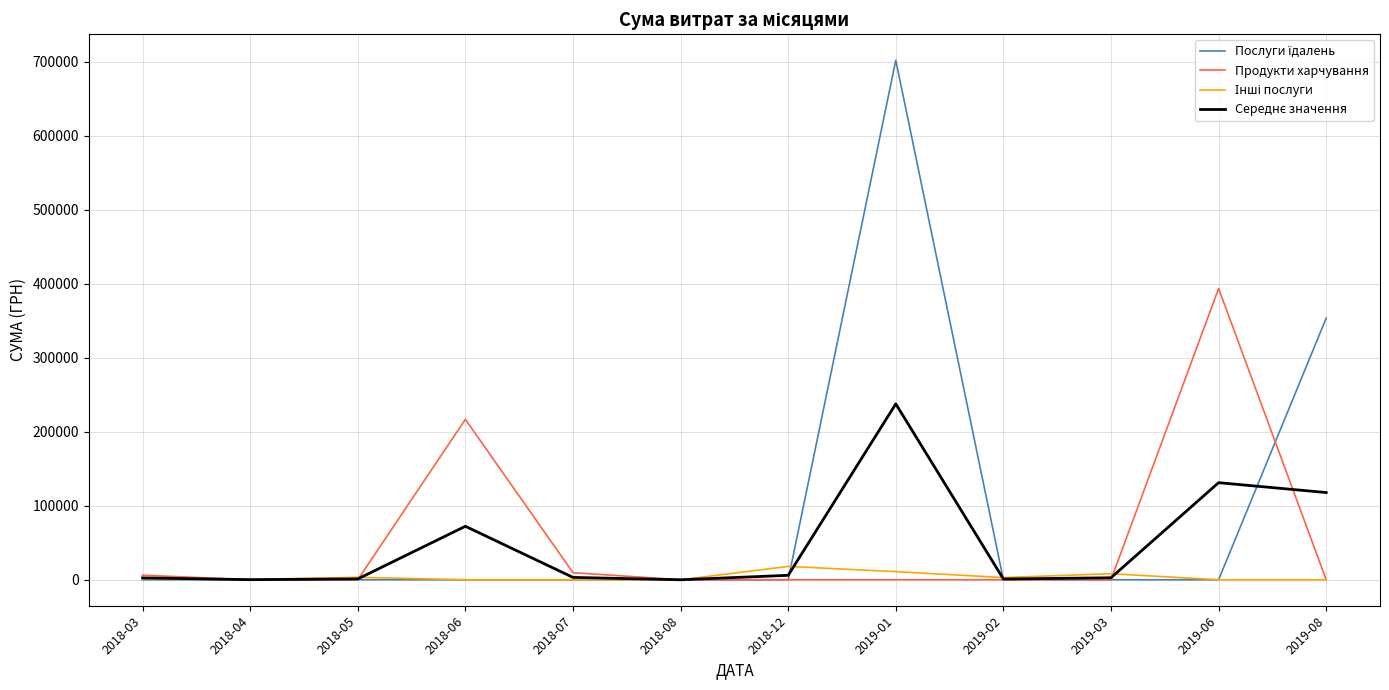

The value of Продукти харчування at 2018-06 is 216811.9. True or false?

True